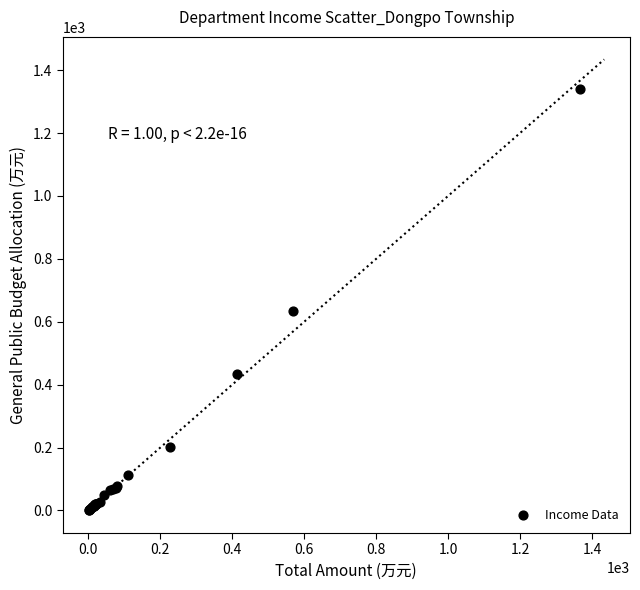

What Y value in the scatter plot is closest to 670?

635.6